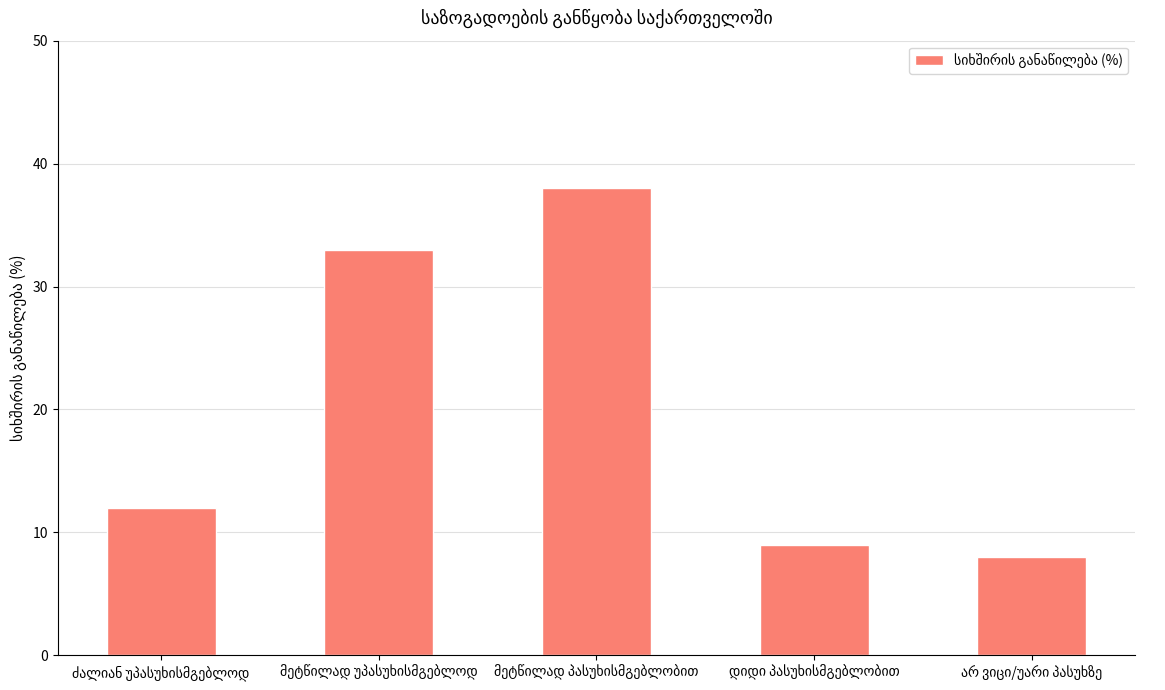

What is the value of the 3rd bar from the left?

38